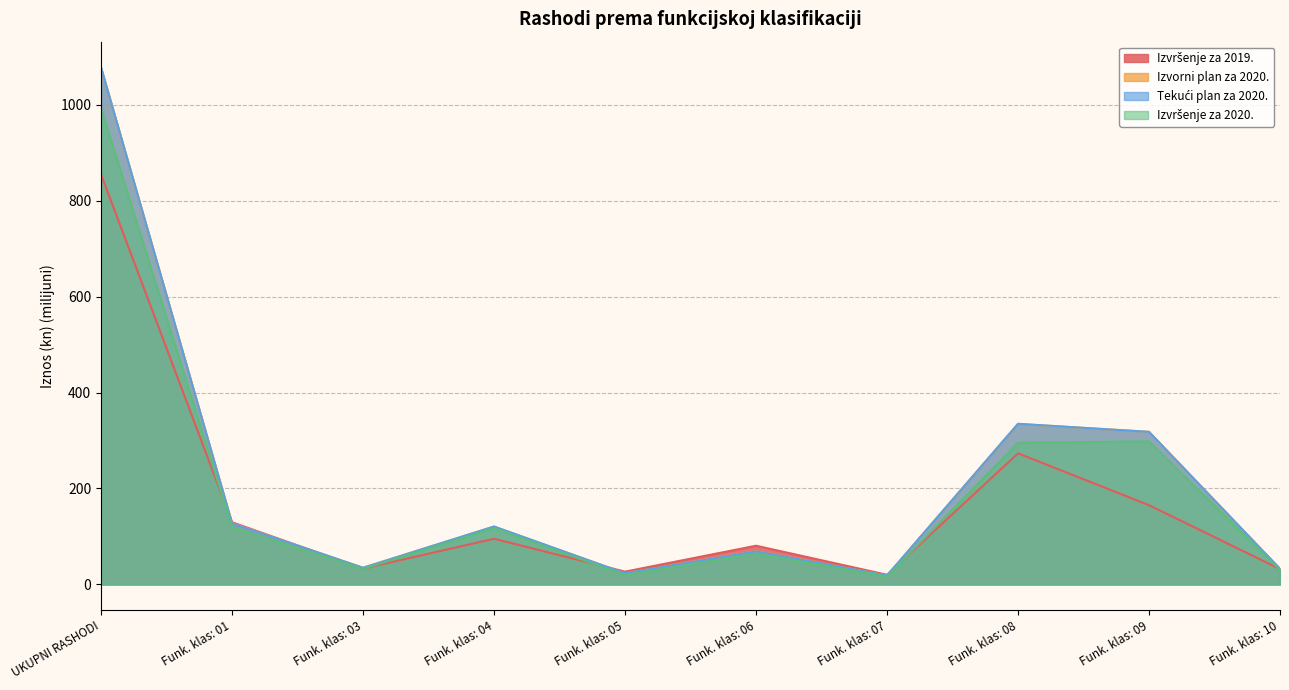

True or false: Tekući plan za 2020. has more than 2 points higher than both neighbors.

True